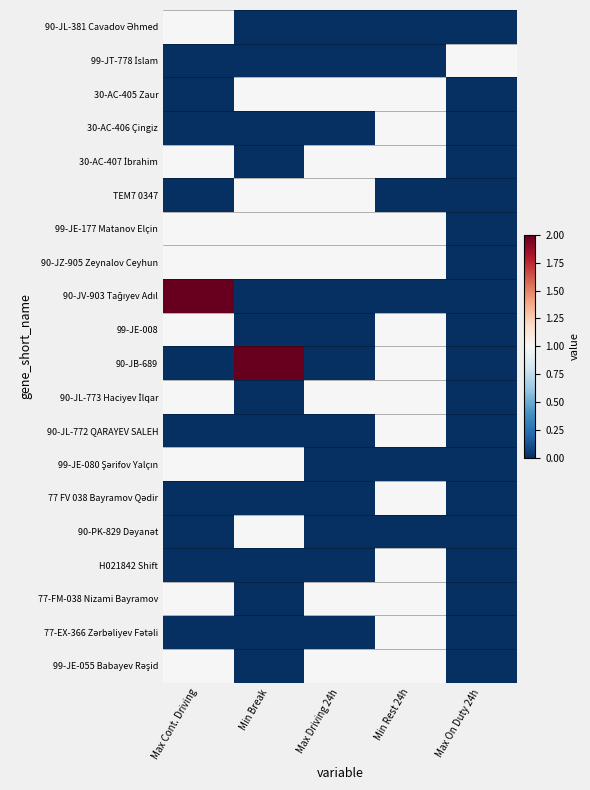

At which category is the sum across all series the highest?

Min Rest 24h